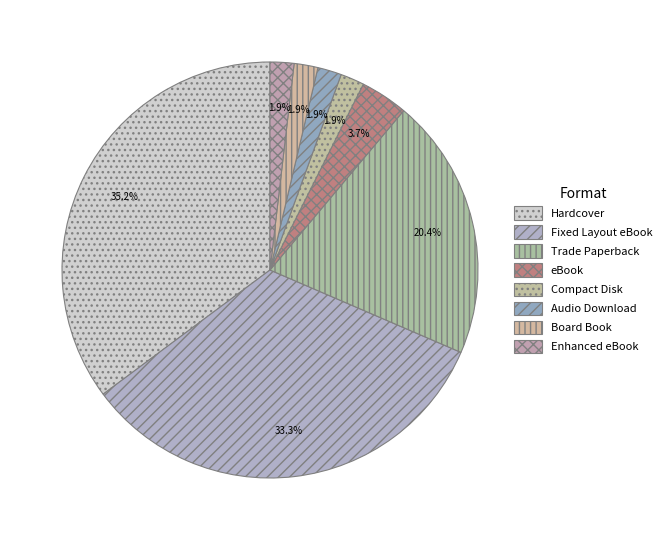

To the nearest percent, what is the combined percentage of eBook and Audio Download?

6%